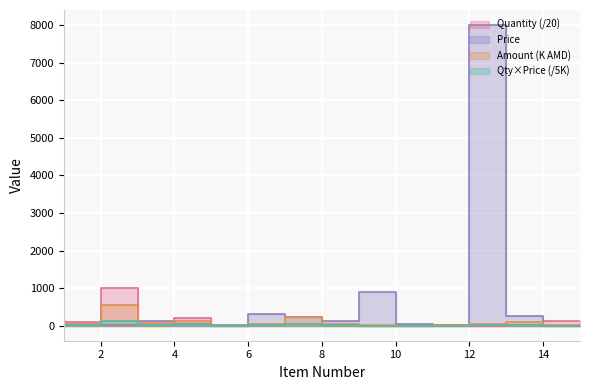

Is the value of Price at 3 greater than the value of Amount at 7?

No